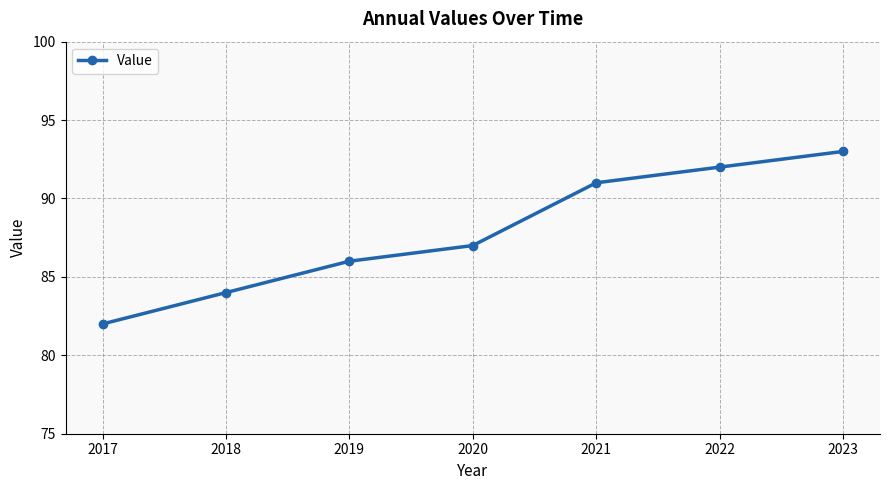

The value at 2023 is 93. True or false?

True